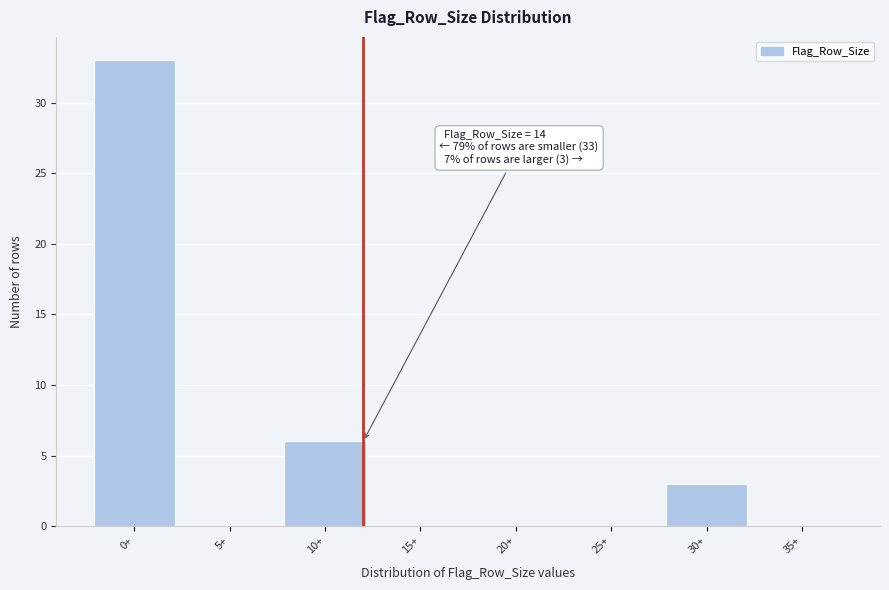

Reading left to right, list all the values displayed in this chart.

0+=33	5+=0	10+=6	15+=0	20+=0	25+=0	30+=3	35+=0